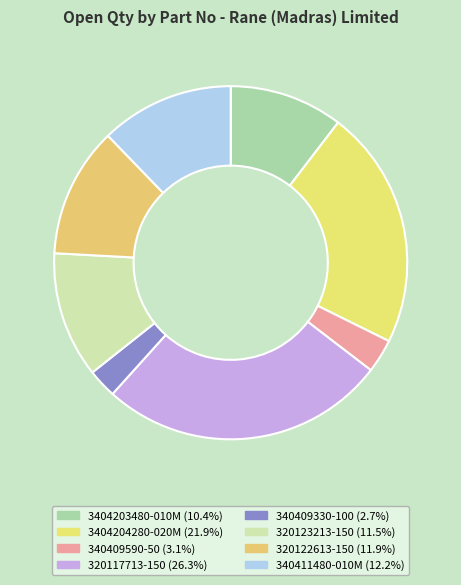

What is the change in value from 3404204280-020M to 320123213-150?

-1483